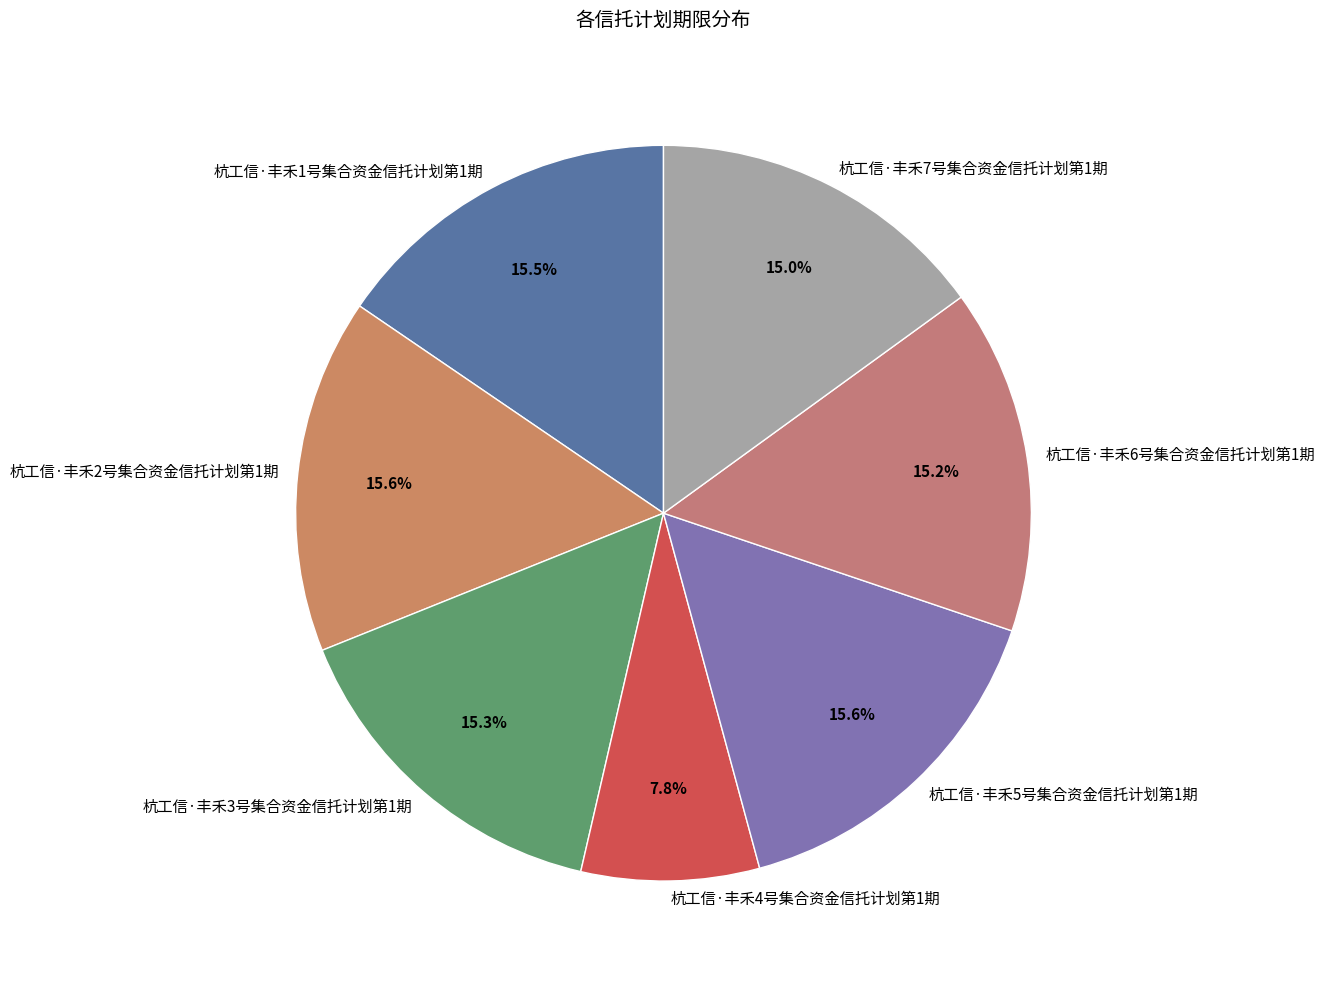

Is 杭工信·丰禾3号集合资金信托计划第1期 the majority of the pie?

No